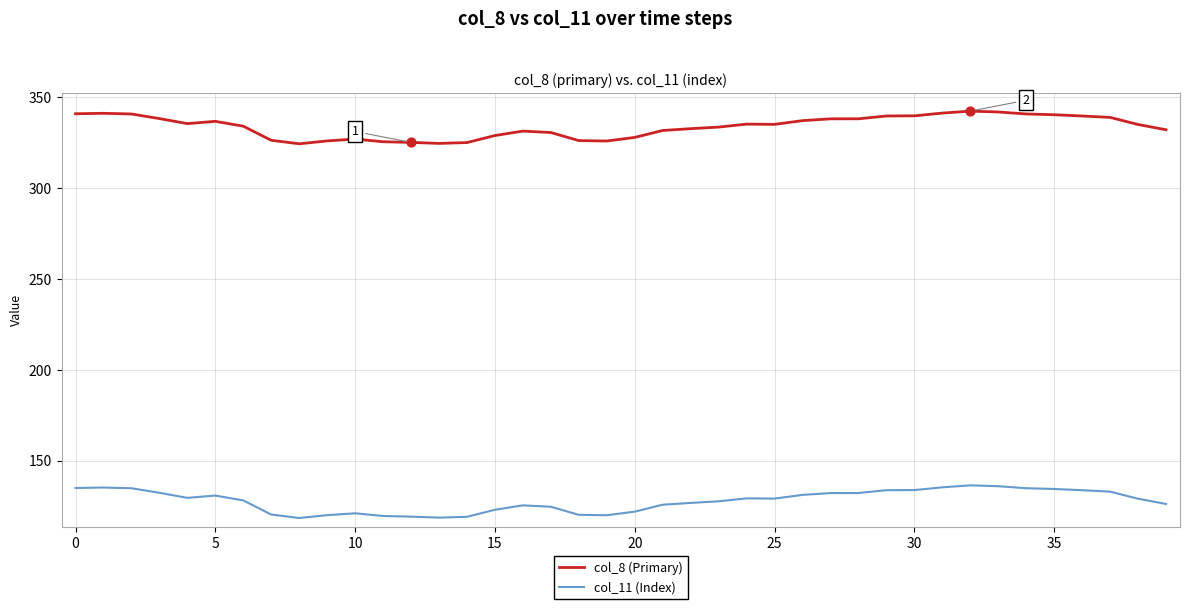

Which series has the largest total across all categories?

col_8 (Primary)